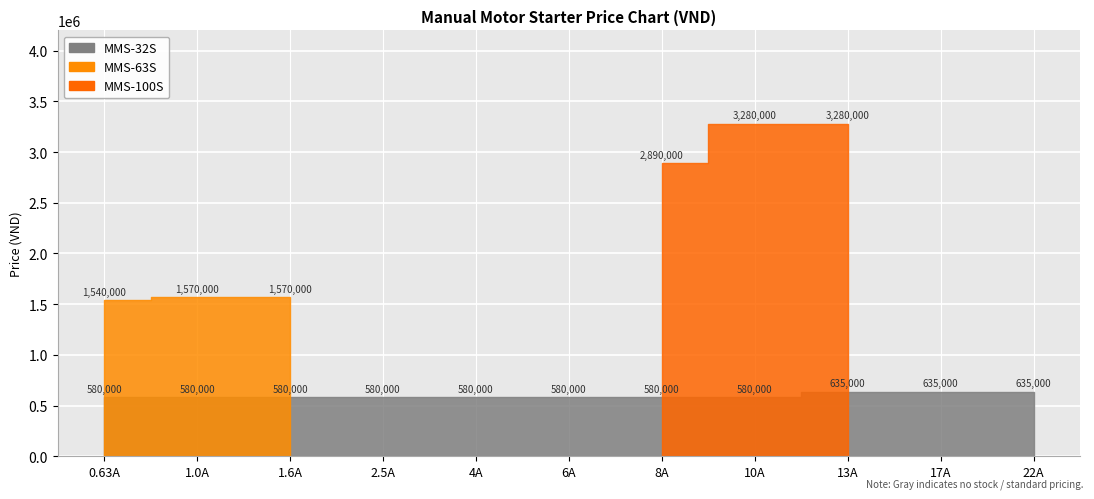

Reading left to right, what are all the values shown in this chart?

MMS-32S: 0.63A=580000	1.0A=580000	1.6A=580000	2.5A=580000	4A=580000	6A=580000	8A=580000	10A=580000	13A=635000	17A=635000	22A=635000
MMS-63S: 0.63A=1540000	1.0A=1570000	1.6A=1570000	2.5A=0	4A=0	6A=0	8A=0	10A=0	13A=0	17A=0	22A=0
MMS-100S: 0.63A=0	1.0A=0	1.6A=0	2.5A=0	4A=0	6A=0	8A=2890000	10A=3280000	13A=3280000	17A=0	22A=0